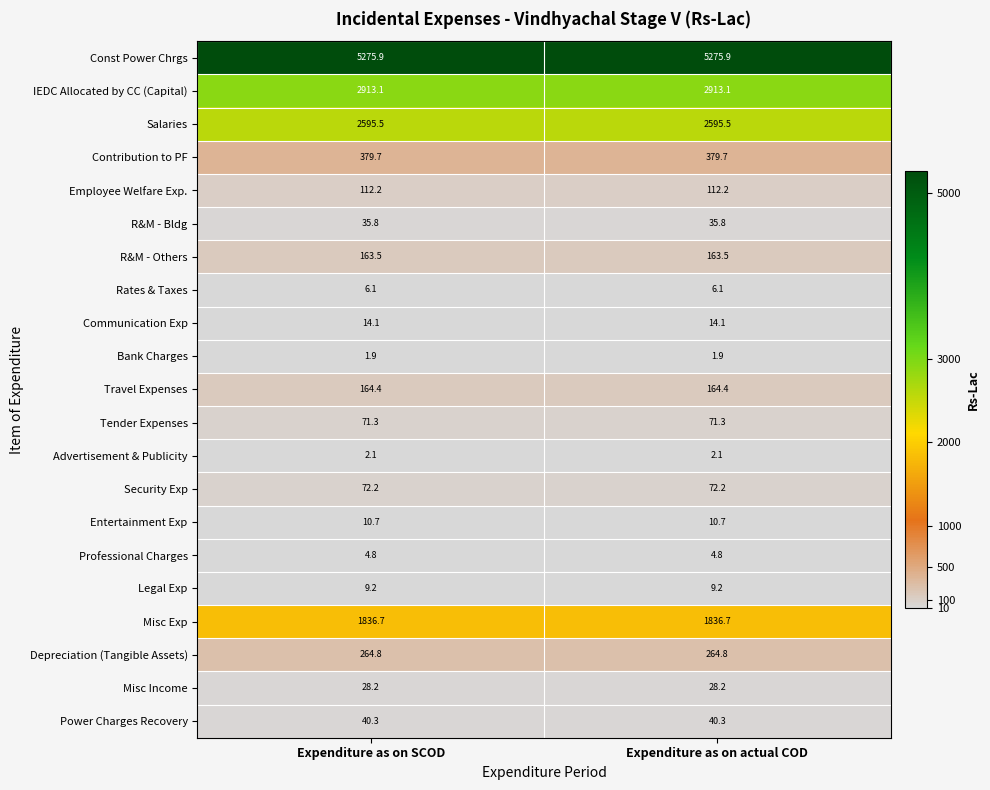

What is the maximum value for Contribution to PF?

379.7